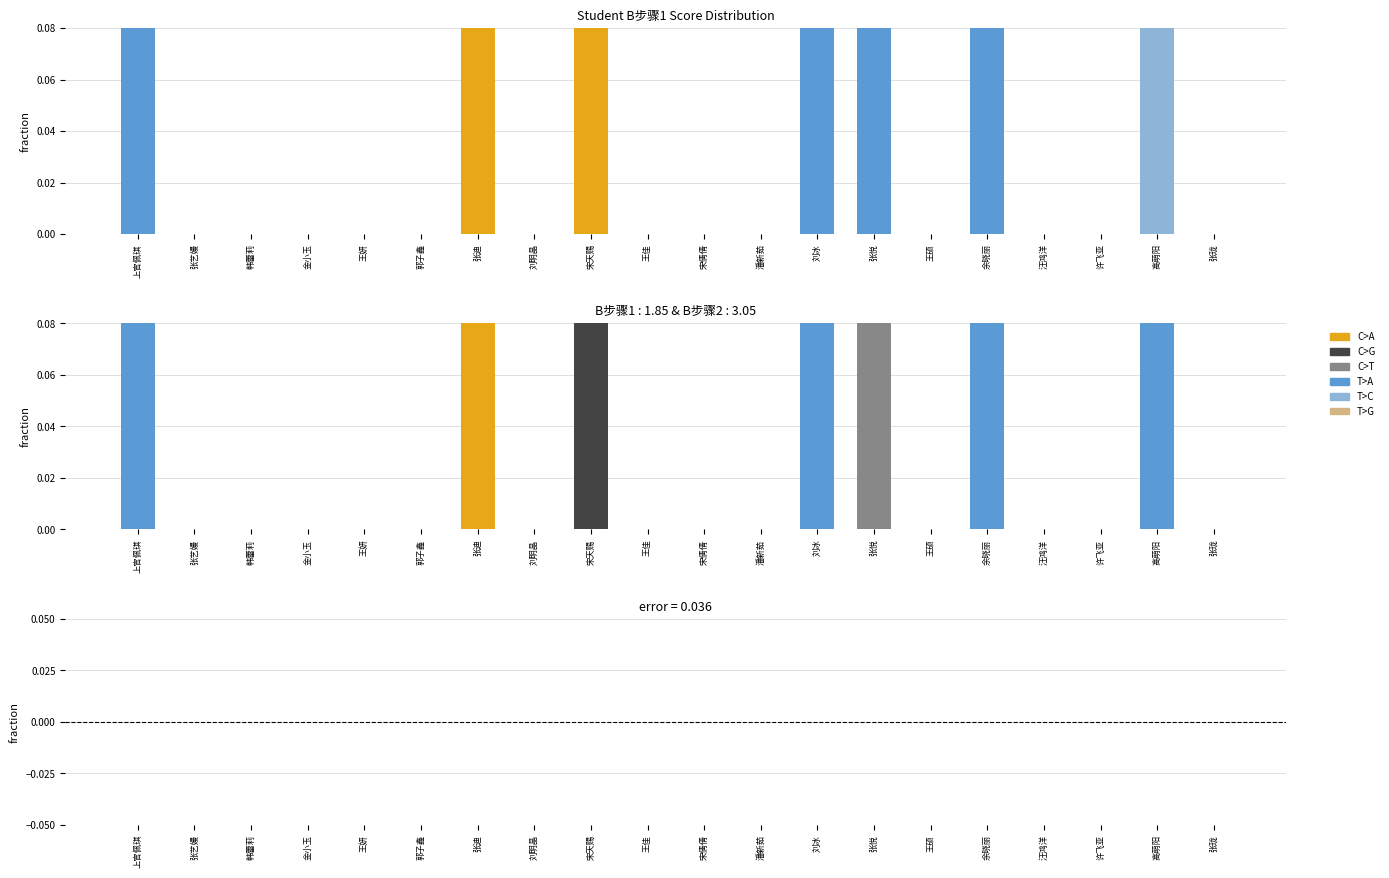

What is the sum of all B步骤1 values?

7.3